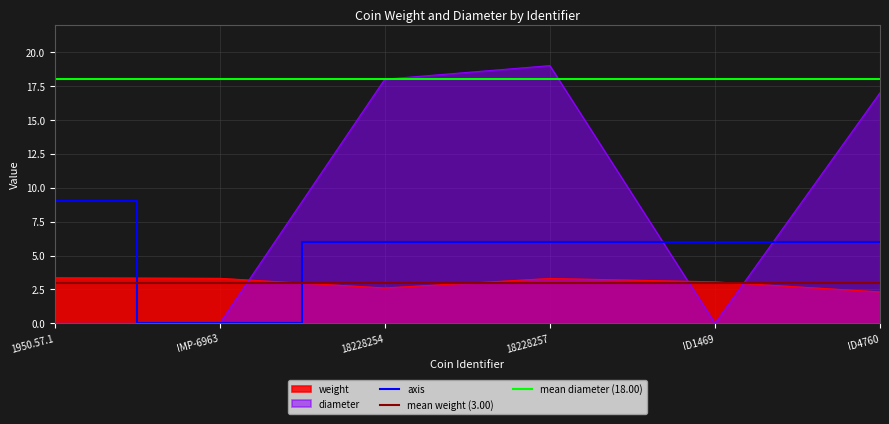

True or false: diameter and weight cross at least once.

True